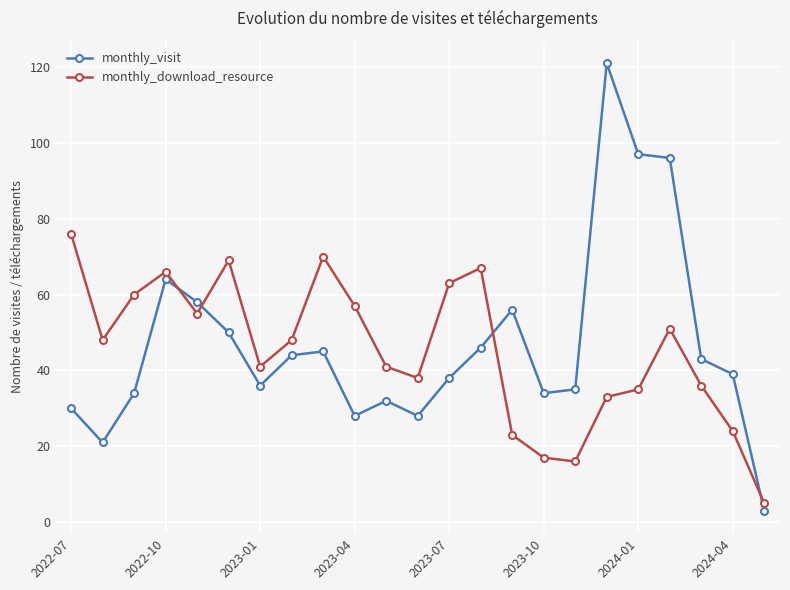

Rank the series by their maximum value, from highest to lowest.

monthly_visit, monthly_download_resource